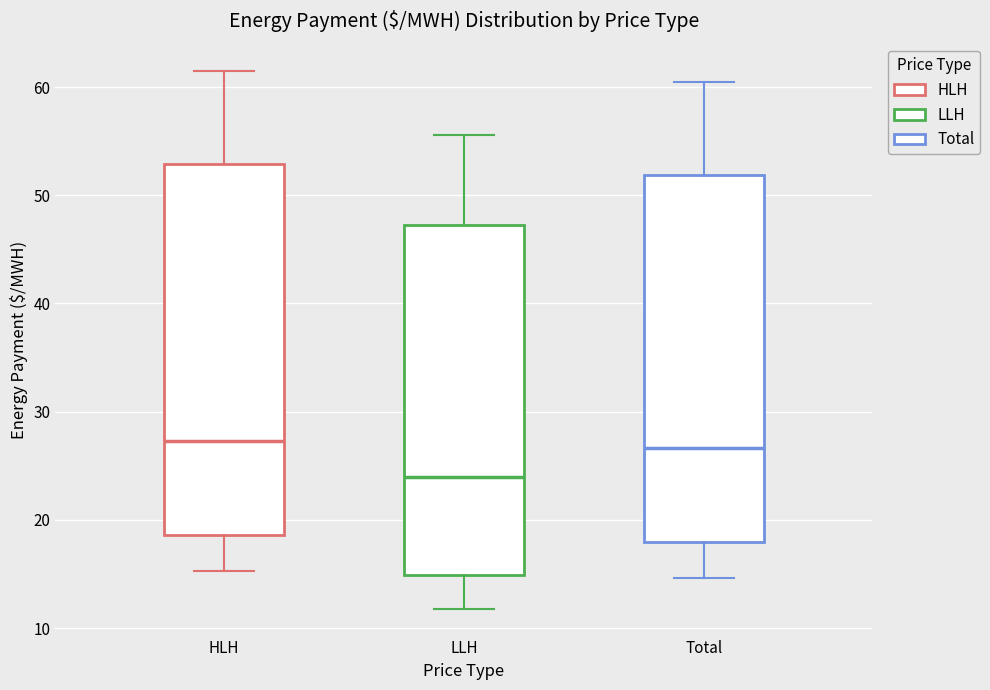

Reading left to right, read every box against the y-axis: the position of its median line, the range the box covers, and the ends of its whiskers. The values are not printed on the chart, so give them approximately, as read against the axis.

HLH: median 27, box 19 to 53, whiskers 15 to 62
LLH: median 24, box 15 to 47, whiskers 12 to 56
Total: median 27, box 18 to 52, whiskers 15 to 60